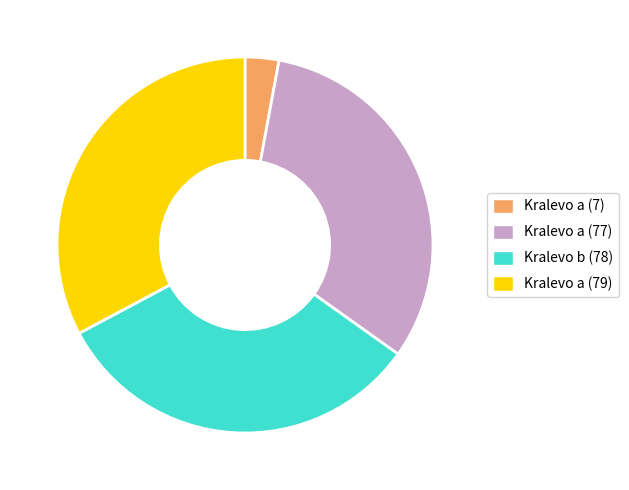

Approximately how many times larger is the value at Kralevo a (79) compared to Kralevo b (78)?

1.0